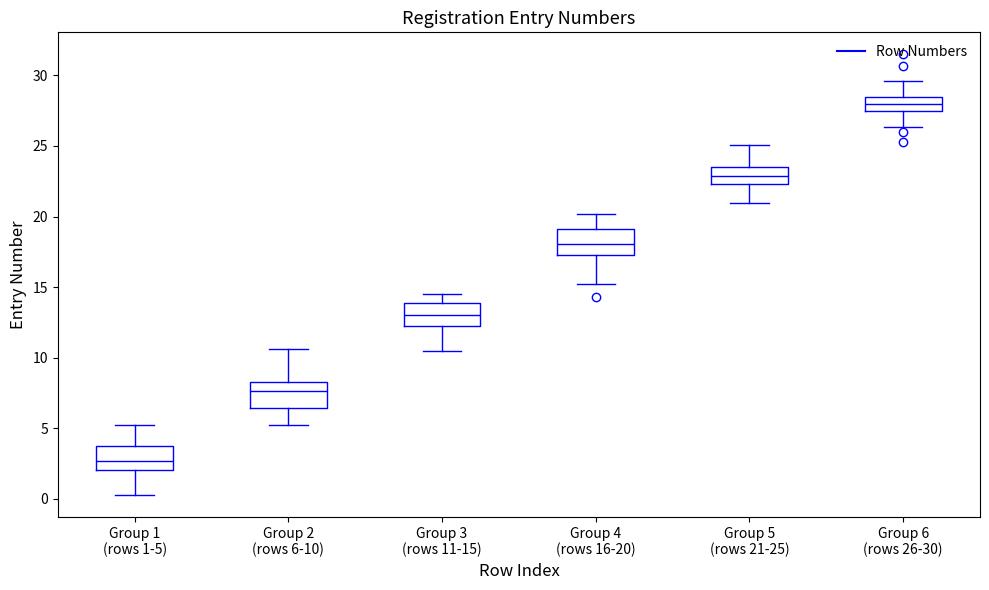

Where is the upper edge of the box for Group 4 (rows 16-20) on the y-axis? The values are not printed on the chart, so give them approximately, as read against the axis.

19.0